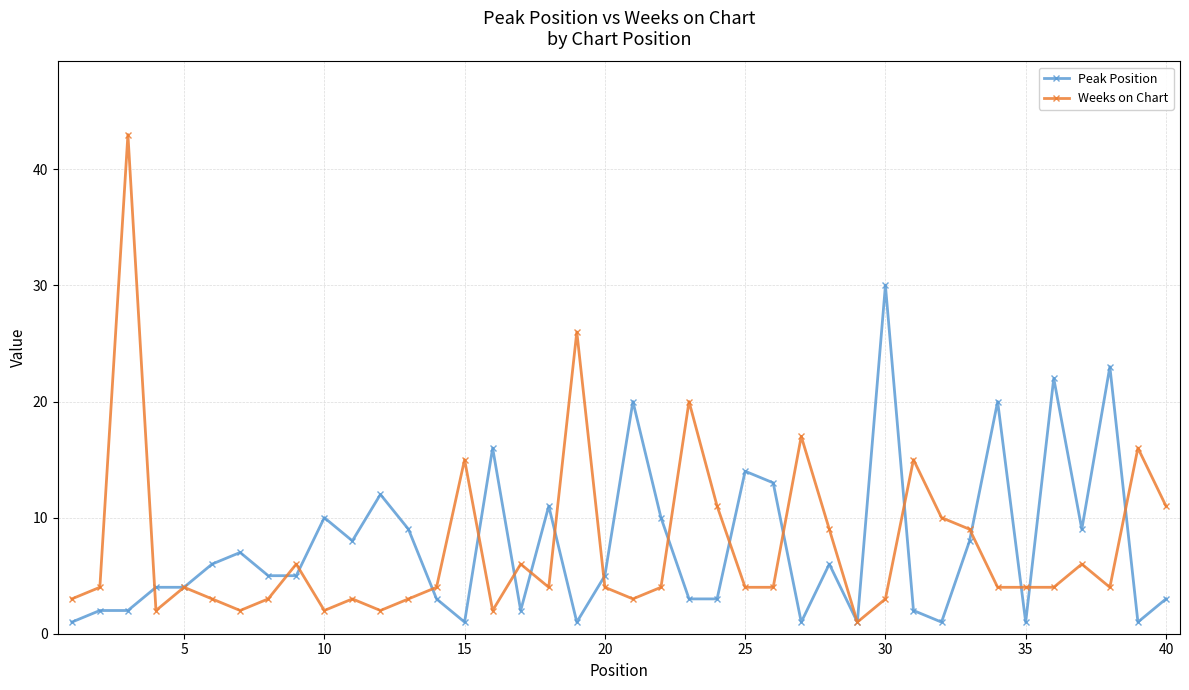

What is the maximum value shown in the chart?

43